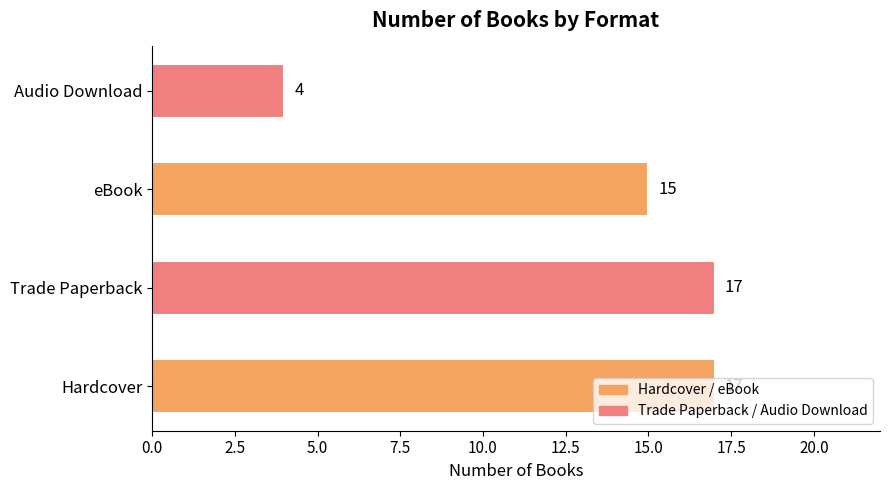

Count the values in the range 15 to 17.

3